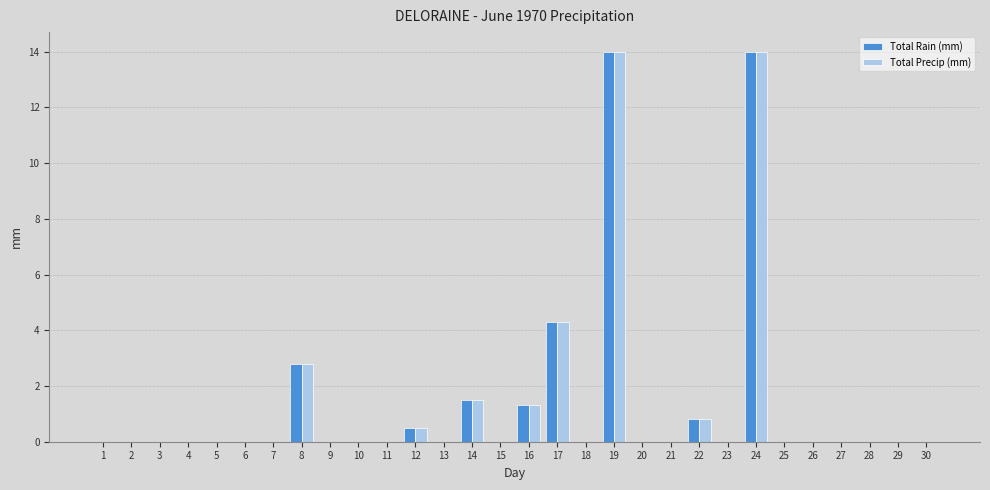

What is the greatest value displayed?

14.0